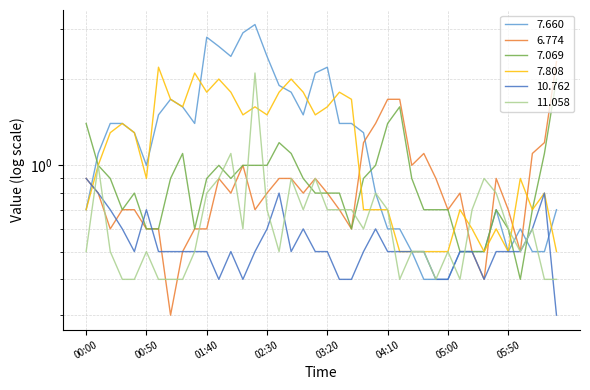

Is the value of 11.058 at 00:00 greater than the value of 7.069 at 00:50?

No